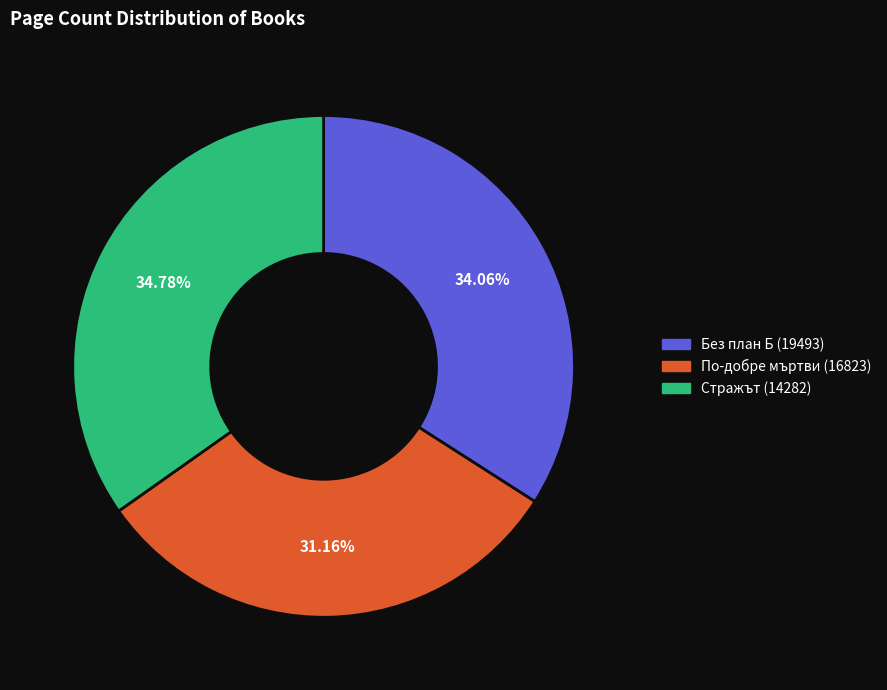

To the nearest percent, what is the combined percentage of Стражът (14282) and Без план Б (19493)?

69%